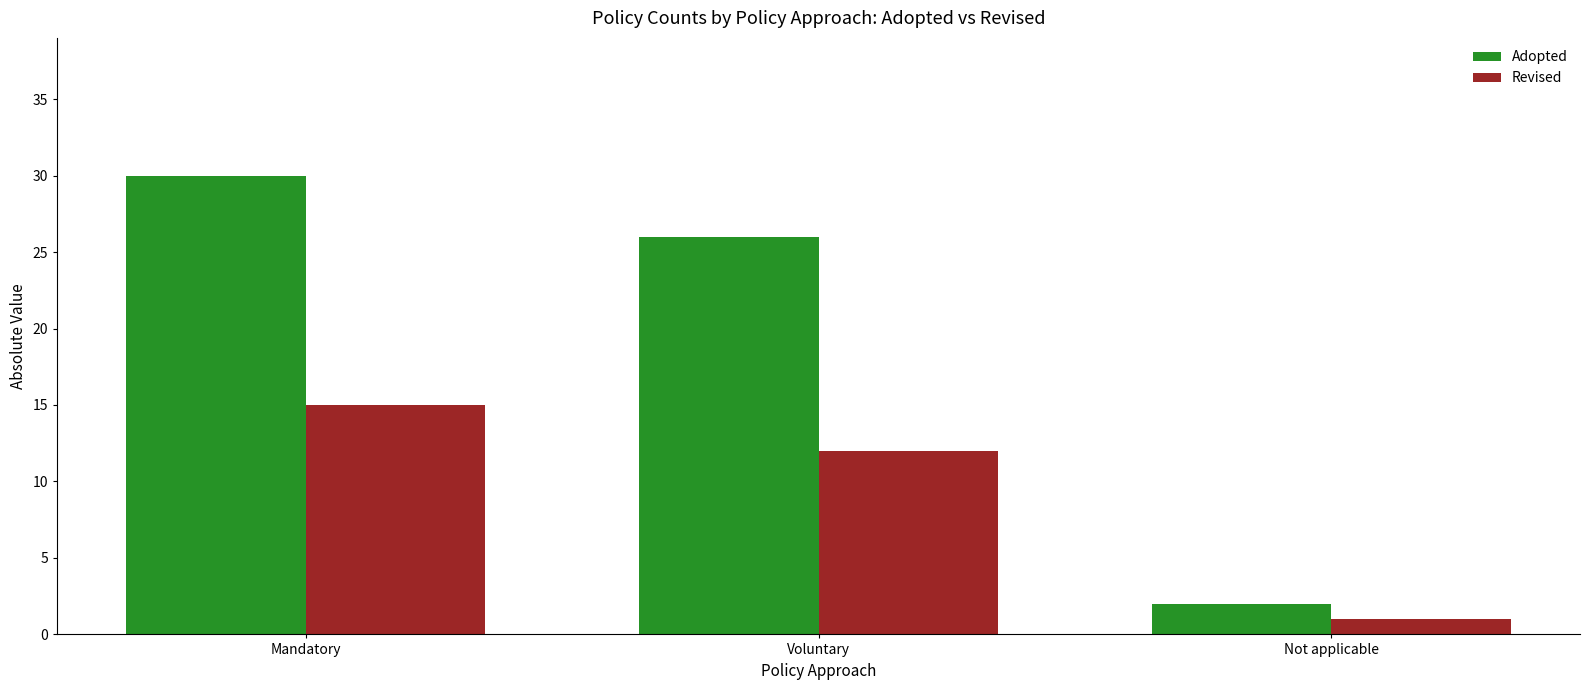

What is the label of the 3rd bar from the right?

Mandatory